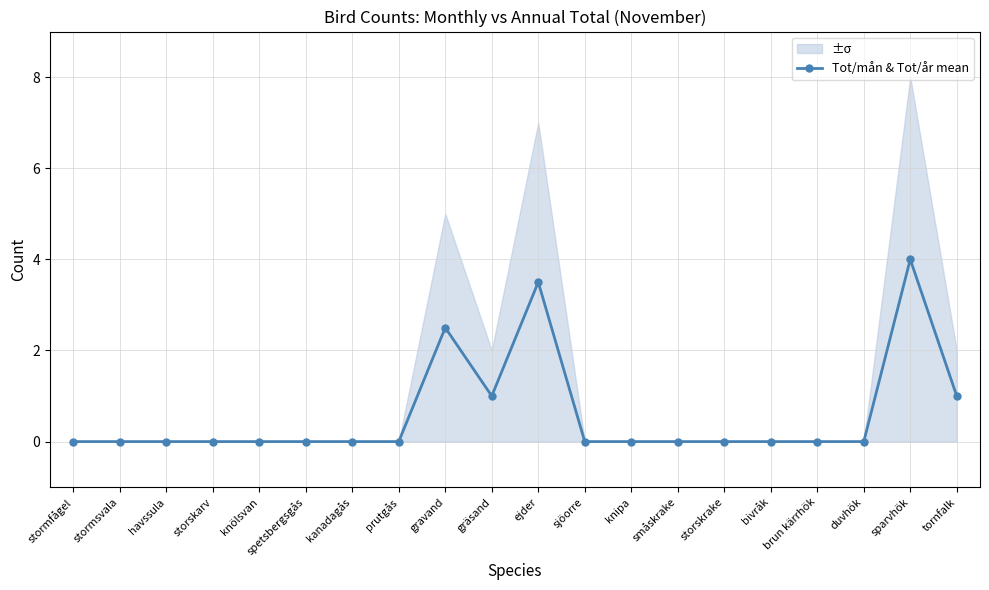

Reading left to right, extract all data points from this chart.

stormfågel=0.0	stormsvala=0.0	havssula=0.0	storskarv=0.0	knölsvan=0.0	spetsbergsgås=0.0	kanadagås=0.0	prutgås=0.0	gravand=2.5	gräsand=1.0	ejder=3.5	sjöorre=0.0	knipa=0.0	småskrake=0.0	storskrake=0.0	bivråk=0.0	brun kärrhök=0.0	duvhök=0.0	sparvhök=4.0	tornfalk=1.0